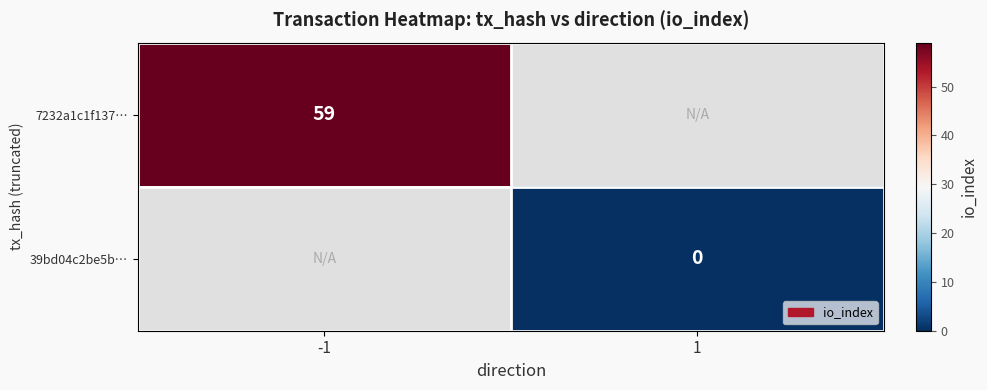

The 7232a1c1f137… series shows 59 at -1. True or false?

True